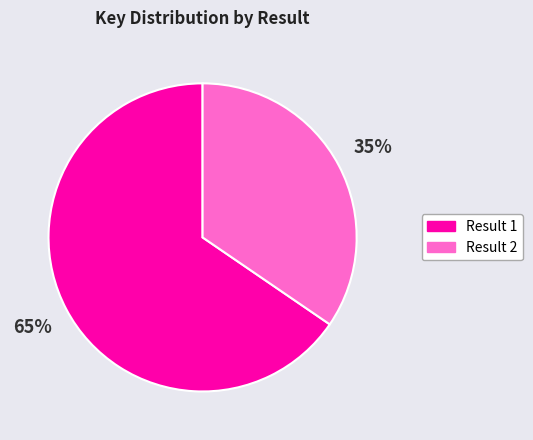

Combined, do Result 1 and Result 2 account for over 50%?

Yes